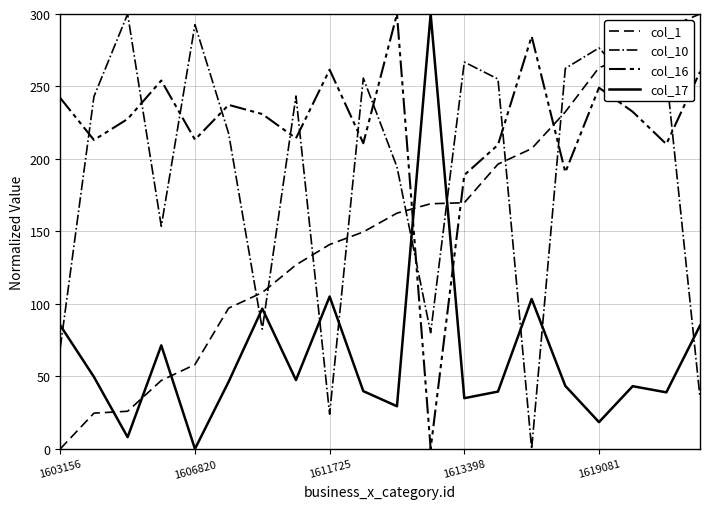

At which category does the chart reach its minimum across all series?

1603156